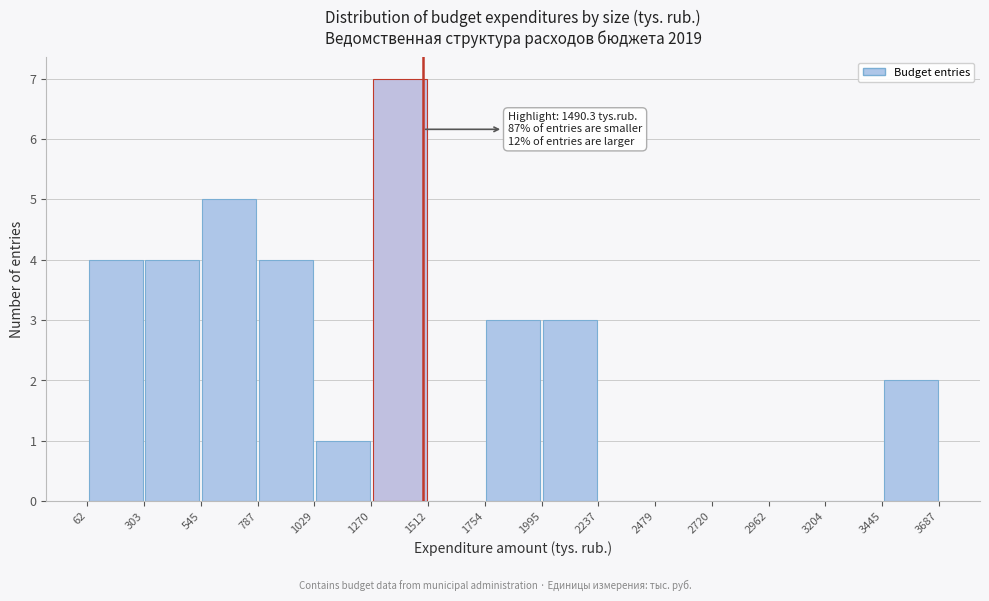

Over which range of the x-axis is the bar tallest?

1270 to 1512